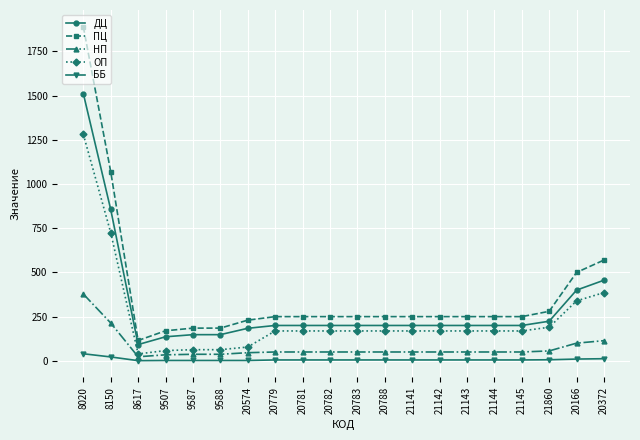

What is the spread (max minus min) of values at 20783?

245